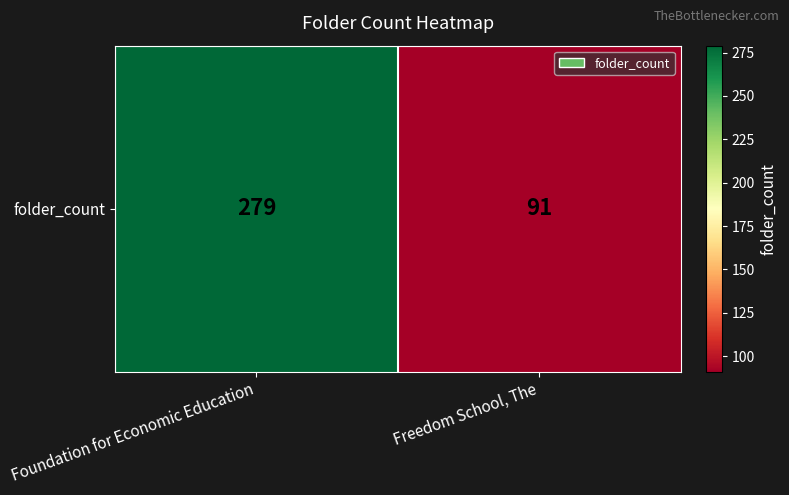

List the labels in order of value, largest first.

Foundation for Economic Education, Freedom School, The